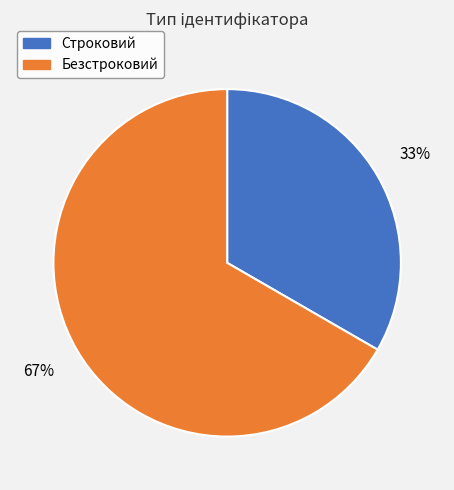

To the nearest percent, what is the combined percentage of Безстроковий and Строковий?

100%